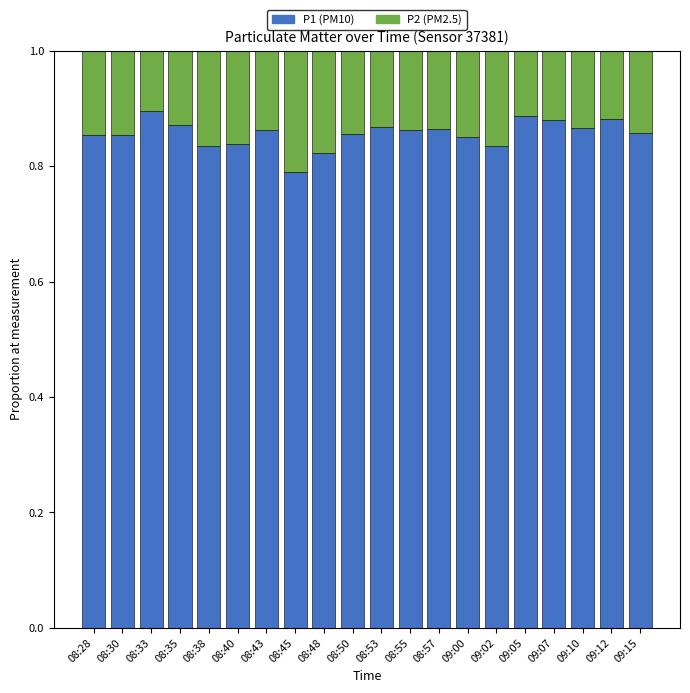

What is the total value across all series at 08:55?

1.0